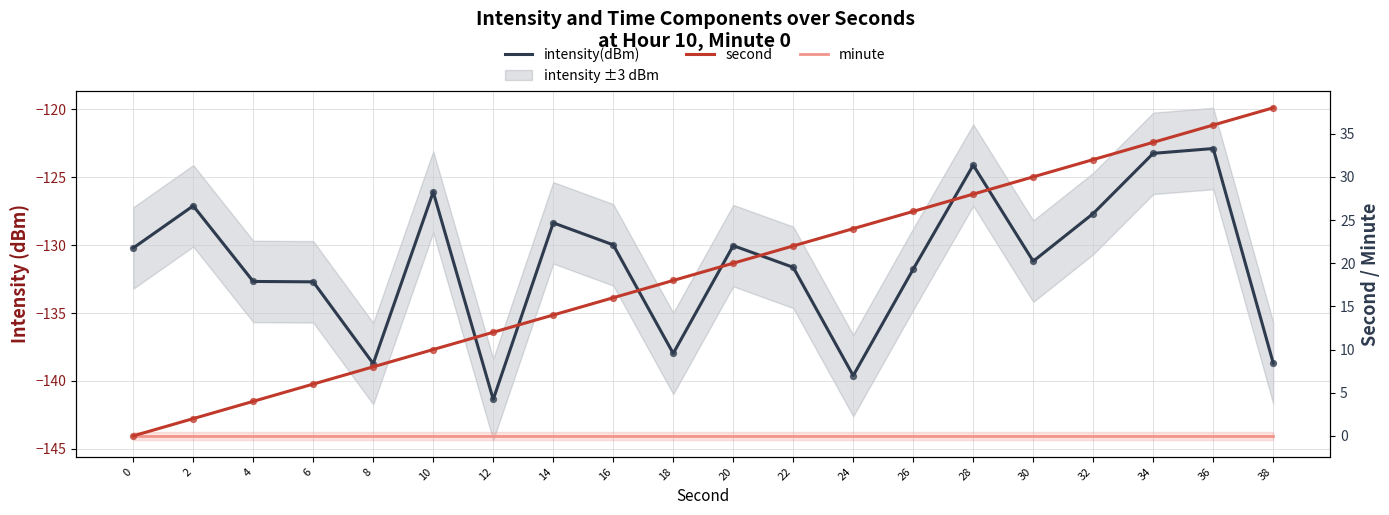

At how many categories does at least one series exceed 33?

3